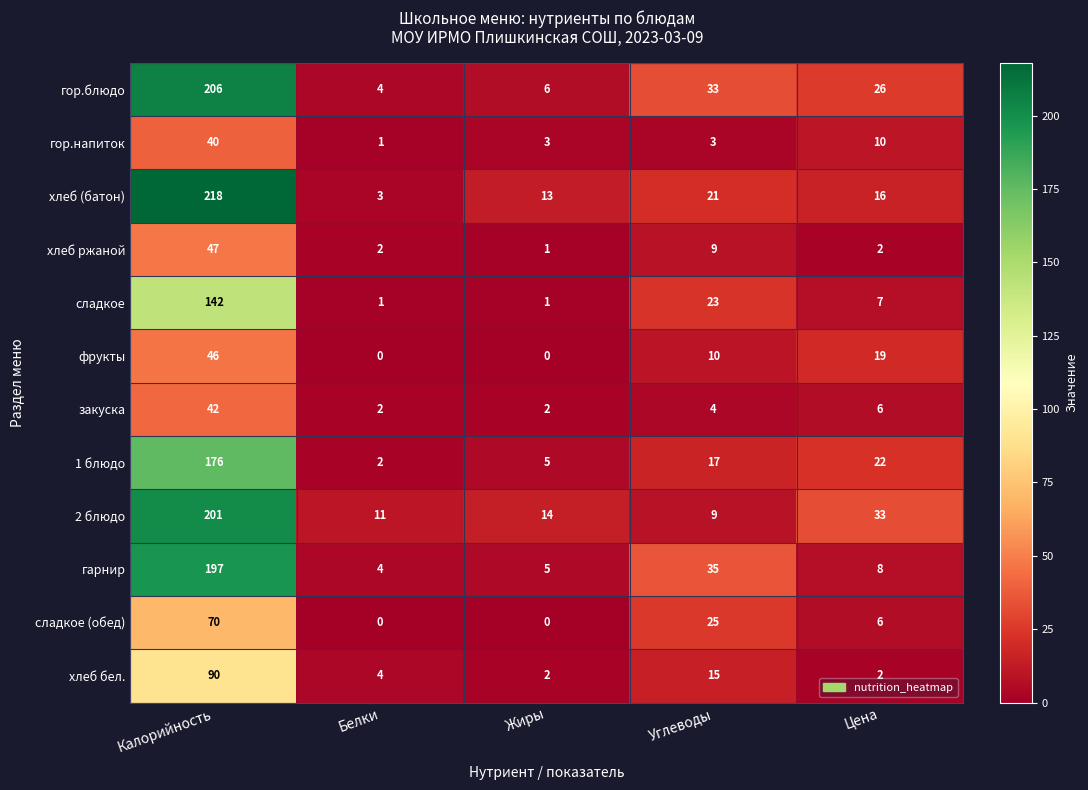

Between Калорийность and Цена, which series saw the biggest shift?

хлеб (батон)